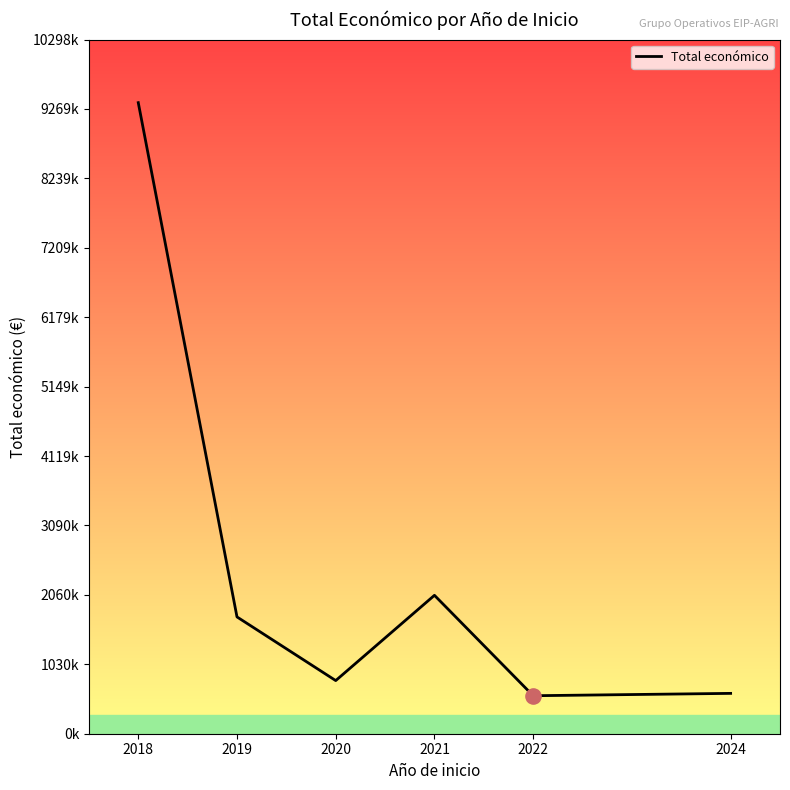

Approximately how many times larger is the value at 2024 compared to 2019?

0.3